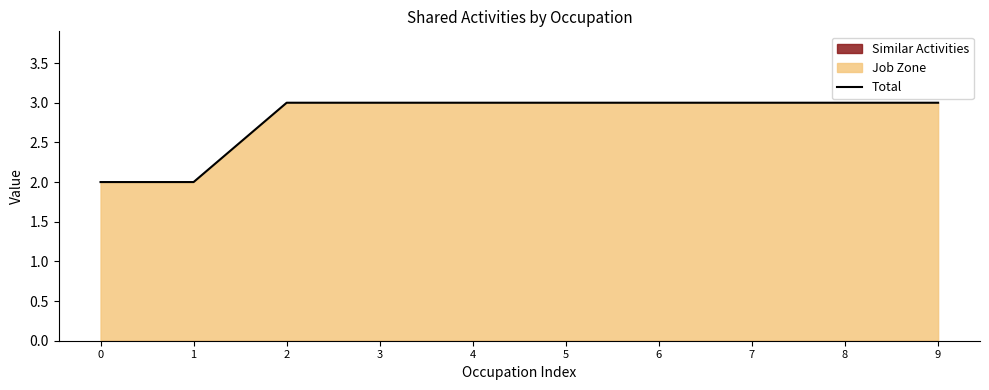

How many values are below 3?

2